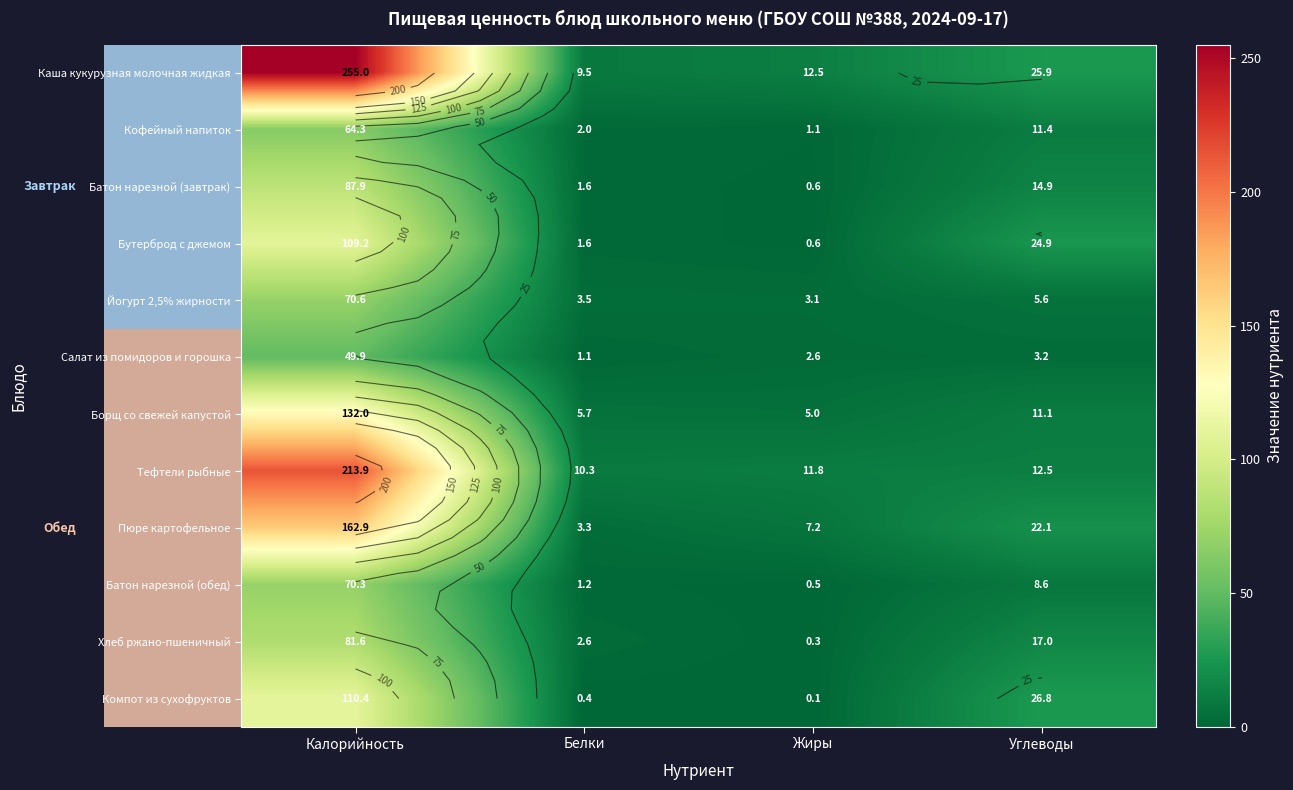

What is the average value of the Салат из помидоров и горошка series?

14.2